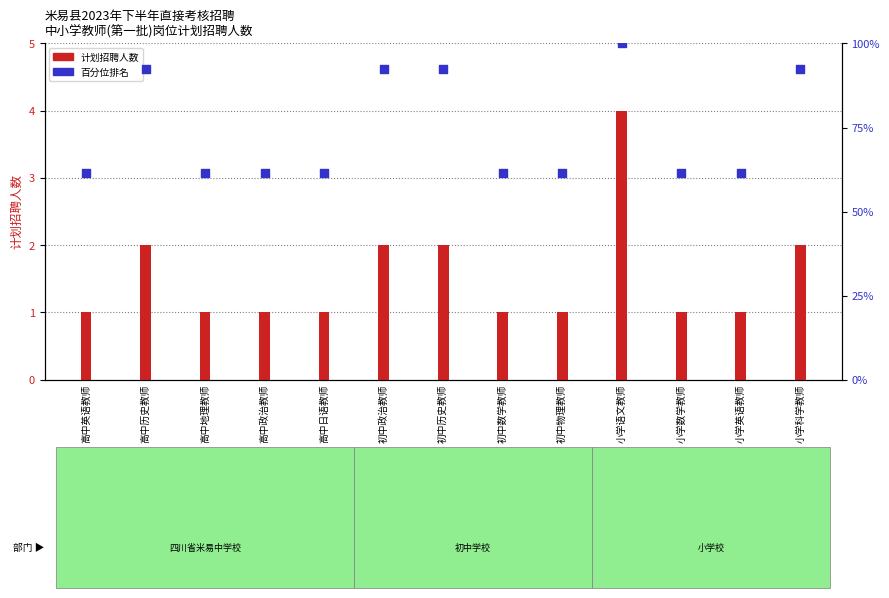

Is the value of 计划招聘人数 at 初中数学教师 greater than the value of 百分位排名 at 小学语文教师?

No